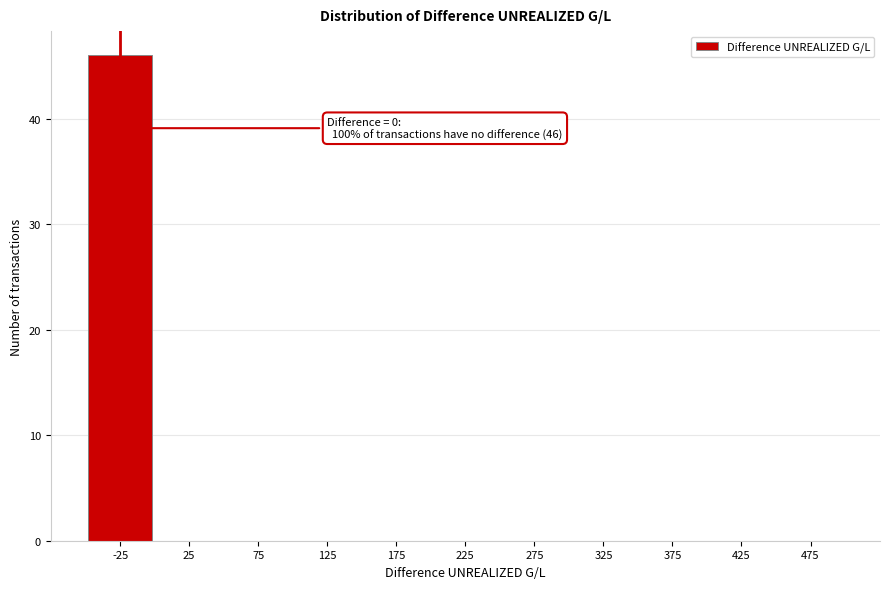

Reading left to right, transcribe all the data shown in this chart.

-25=46	25=0	75=0	125=0	175=0	225=0	275=0	325=0	375=0	425=0	475=0